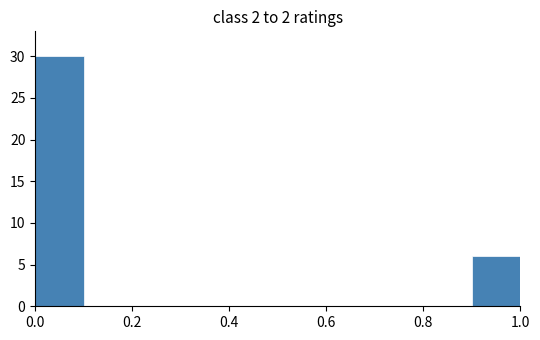

How tall is the bar that spans 0.0 to 0.1 on the x-axis? The values are not printed on the chart, so give them approximately, as read against the axis.

30